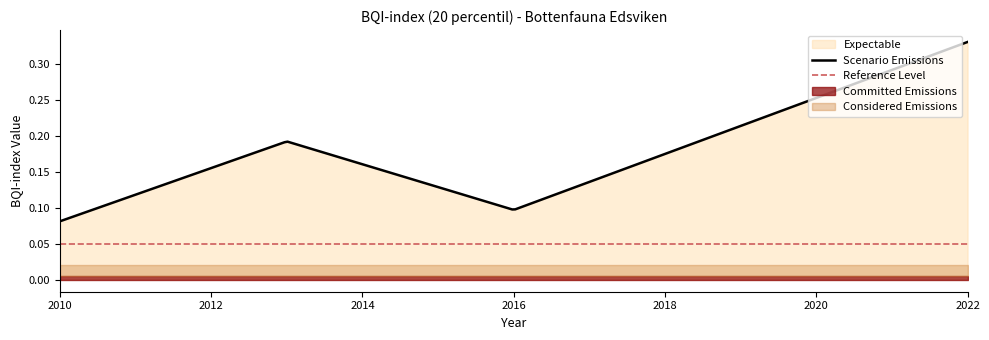

What is the minimum value shown in the chart?

0.1